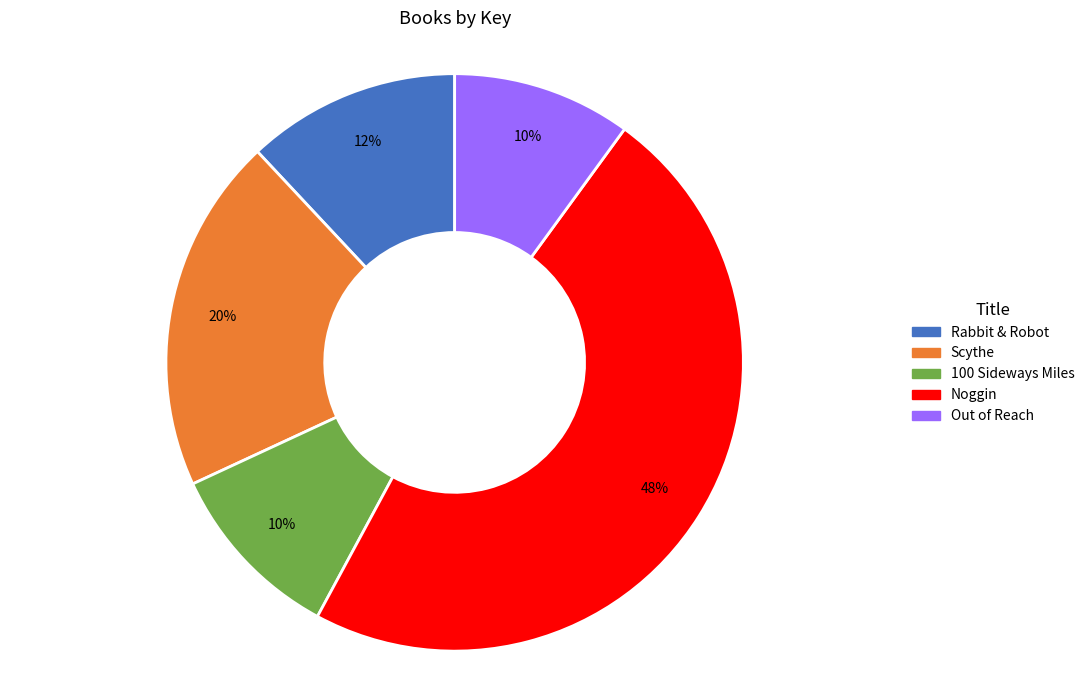

Which slice is the largest?

Noggin